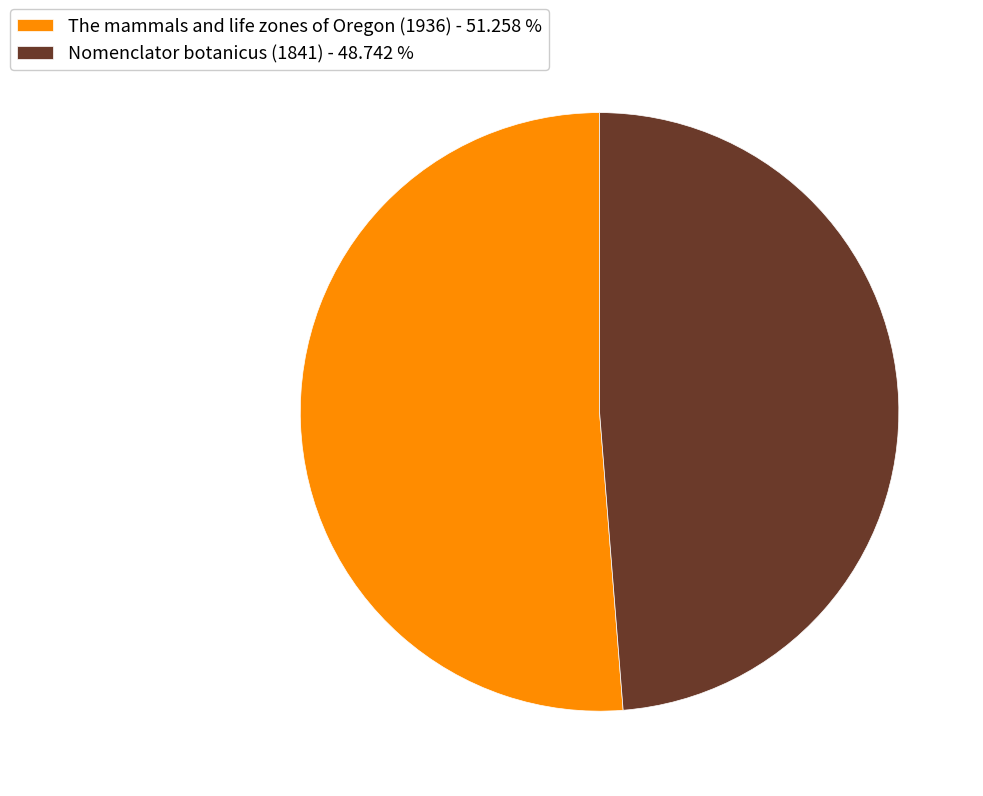

Rank the categories by value from lowest to highest.

Nomenclator botanicus (1841), The mammals and life zones of Oregon (1936)